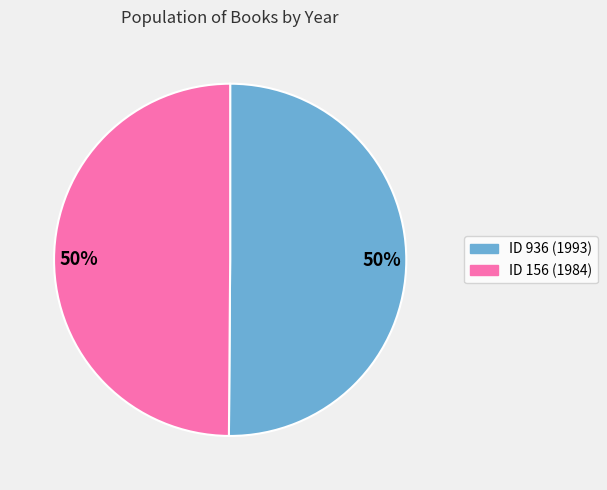

To the nearest percent, what is the average slice percentage?

50%